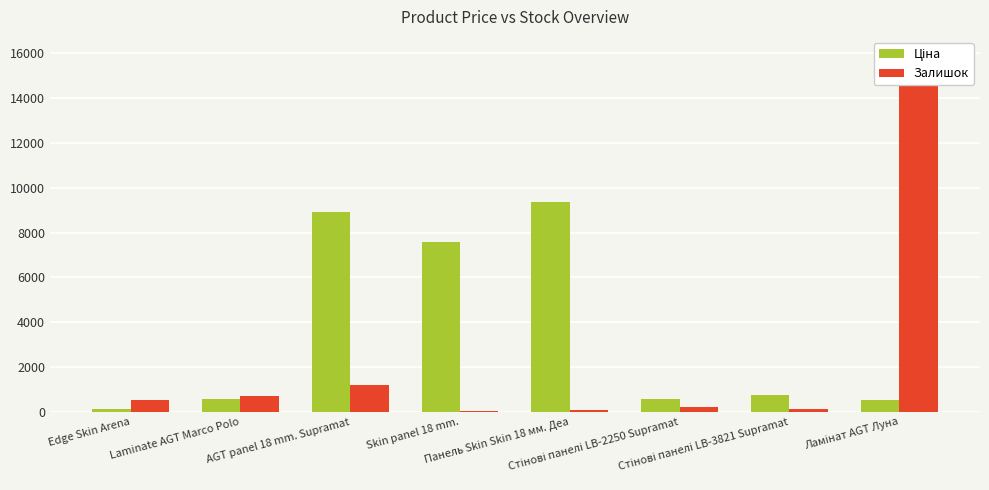

What is the maximum value for Залишок?

15934.0